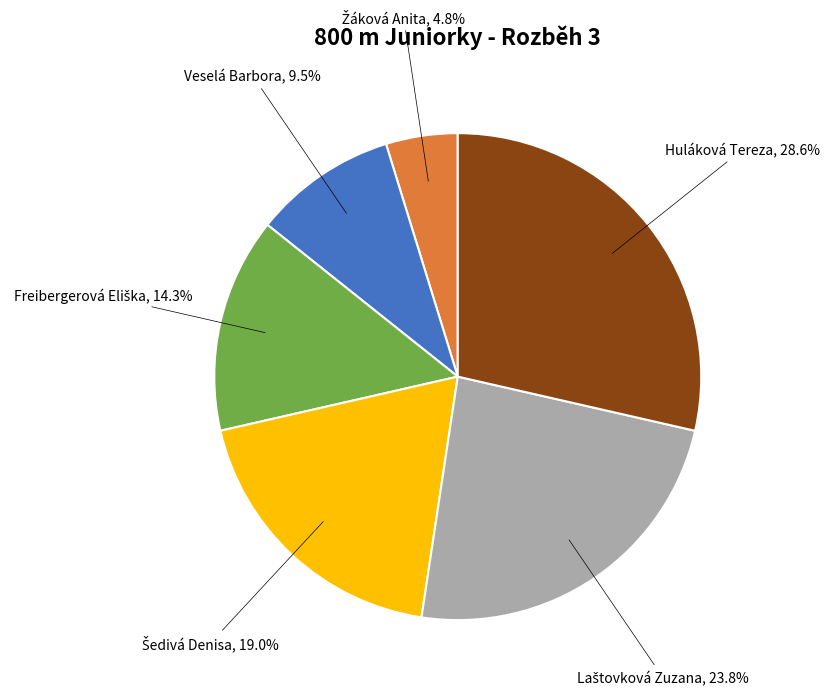

Is Veselá Barbora the majority of the pie?

No